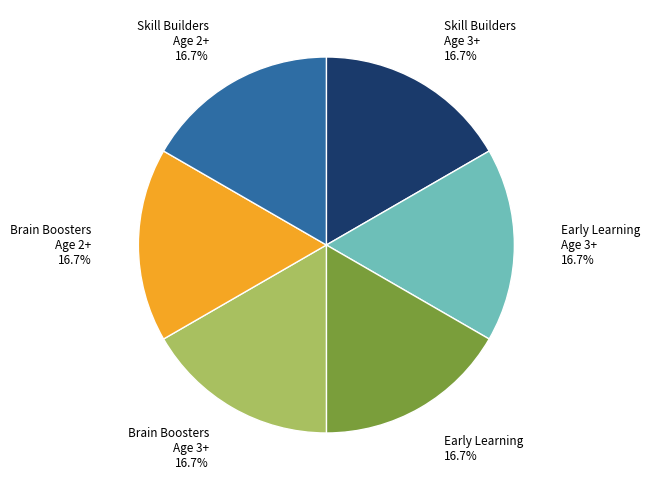

Is there a majority slice in this chart?

No